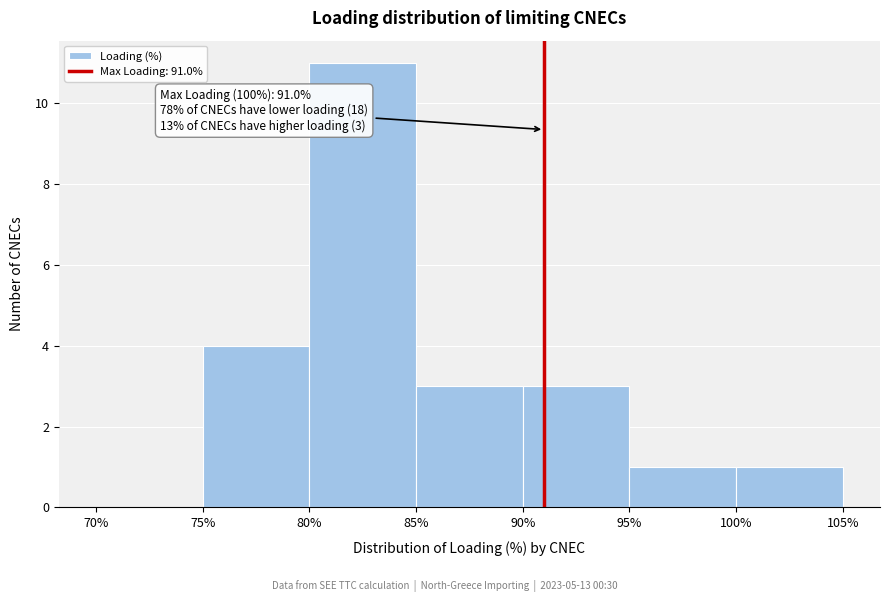

Which range on the x-axis has the tallest bar?

80% to 85%